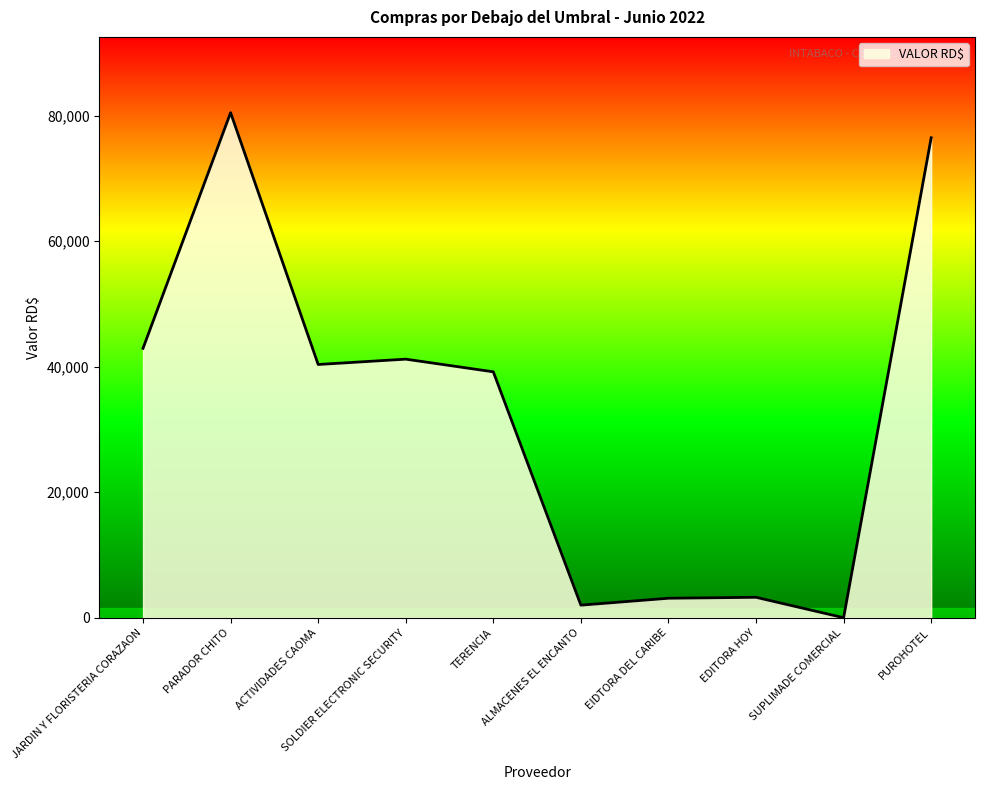

Which category has the lowest value across all series?

SUPLIMADE COMERCIAL